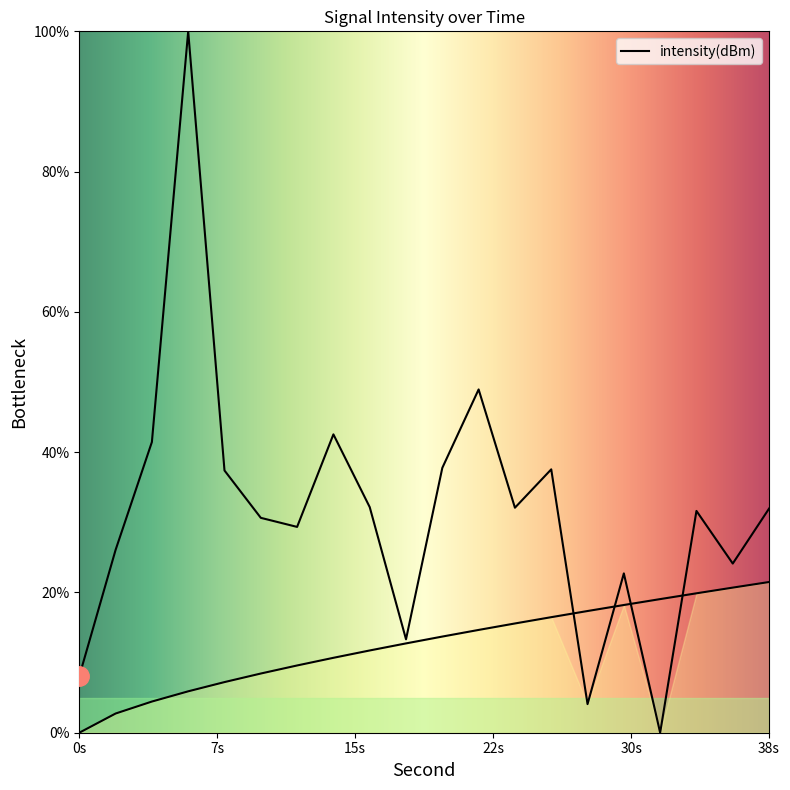

How many values are below 31?

9